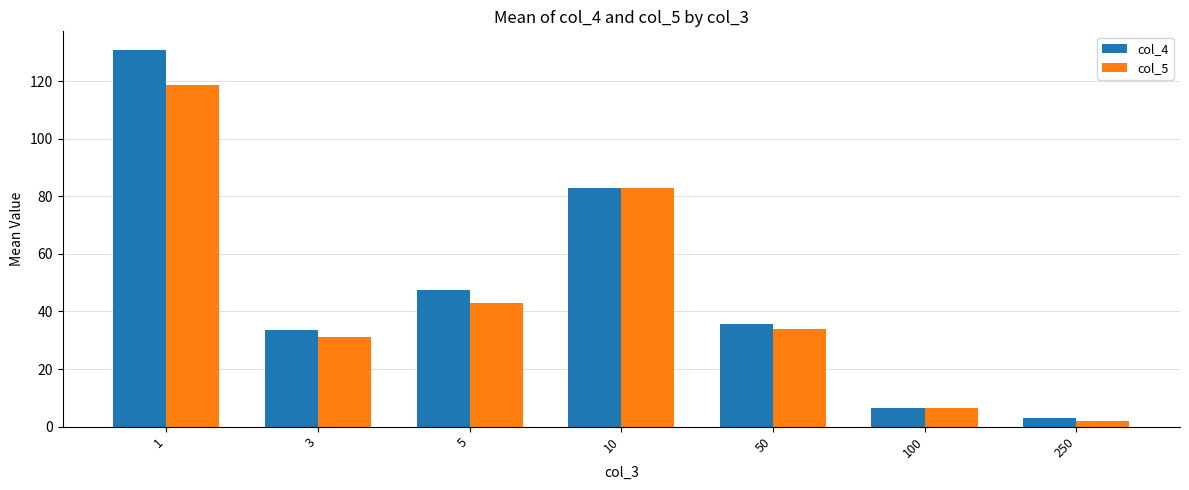

The col_5 series shows 6.5 at 100. True or false?

True